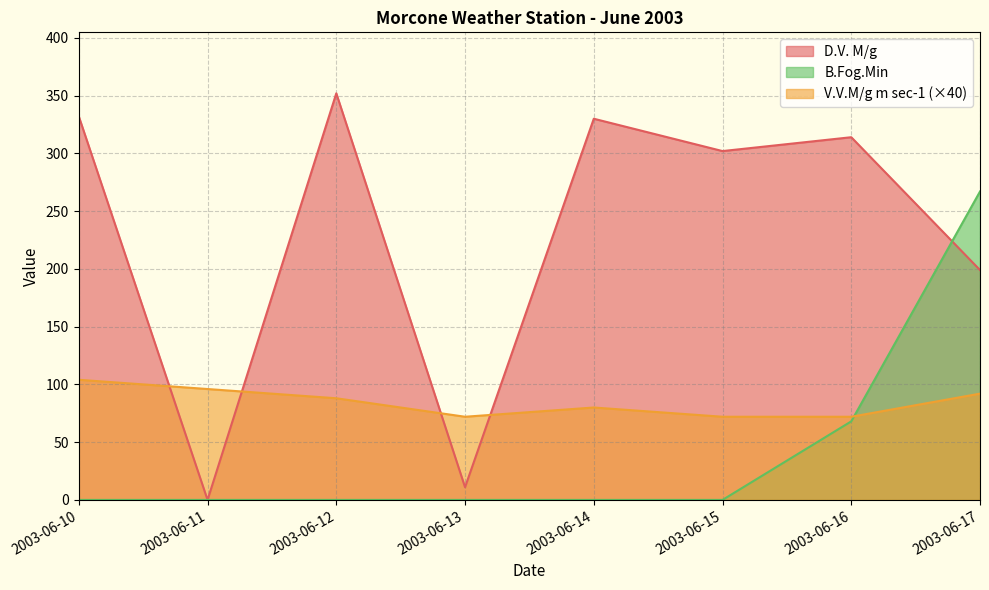

Which label corresponds to the largest value in the chart?

2003-06-12